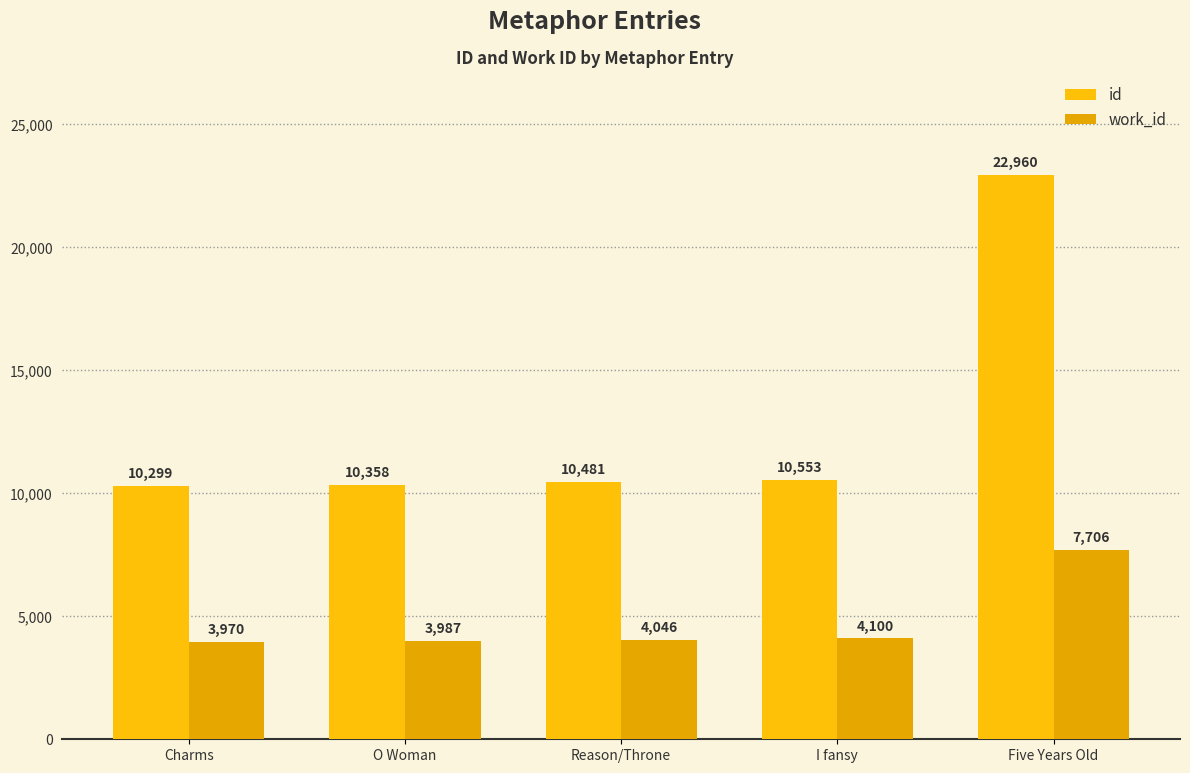

Which series changed the most between Reason/Throne and I fansy?

id